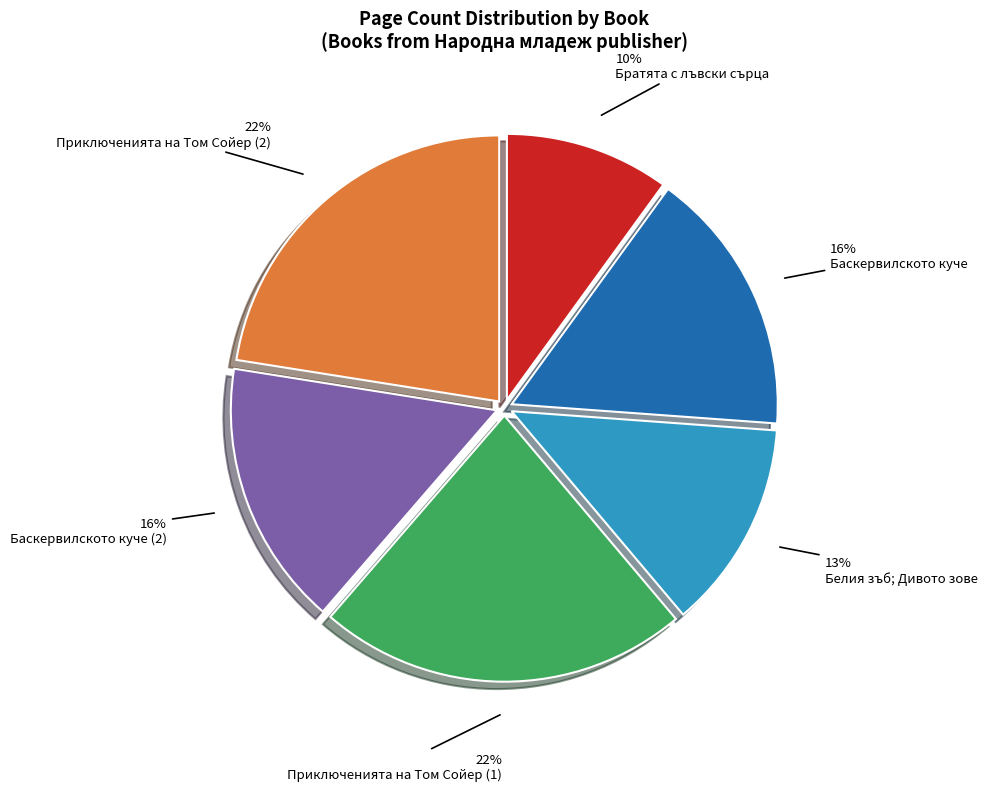

To the nearest percent, what is the combined percentage of Братята с лъвски сърца and Баскервилското куче (2)?

26%